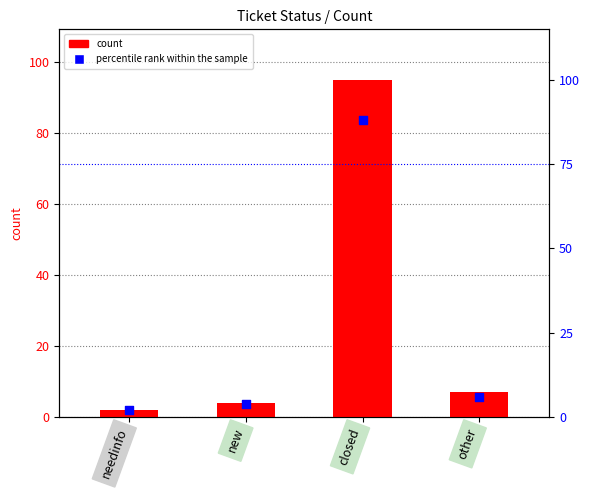

Which series contains the lowest Y value?

count